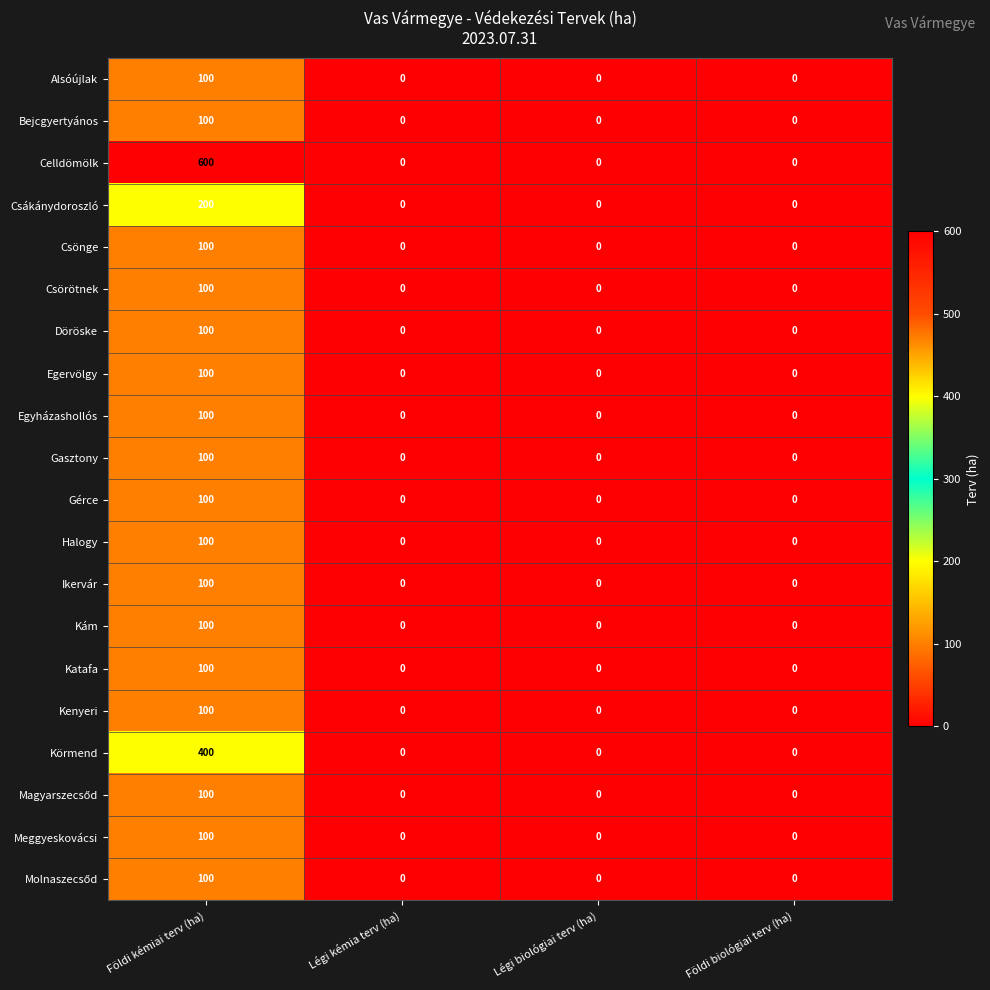

Which series has the largest range (max minus min)?

Celldömölk